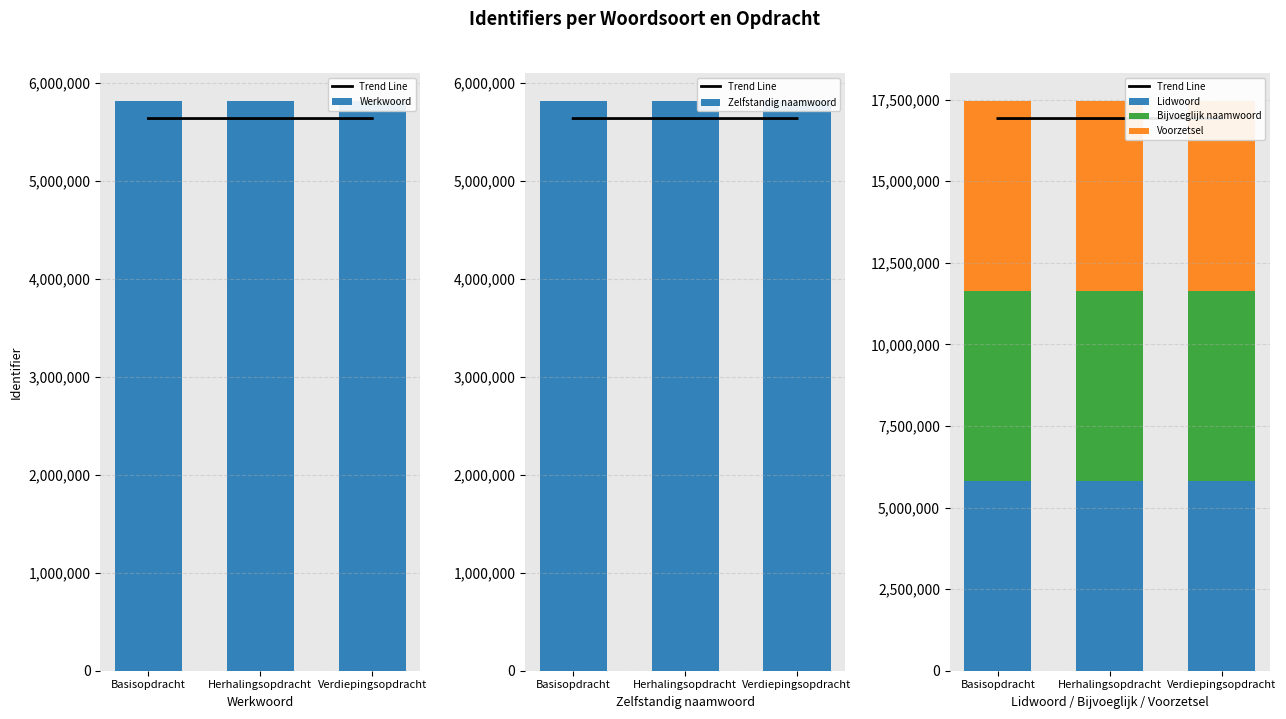

At which label is Werkwoord closest to 5814176?

Herhalingsopdracht